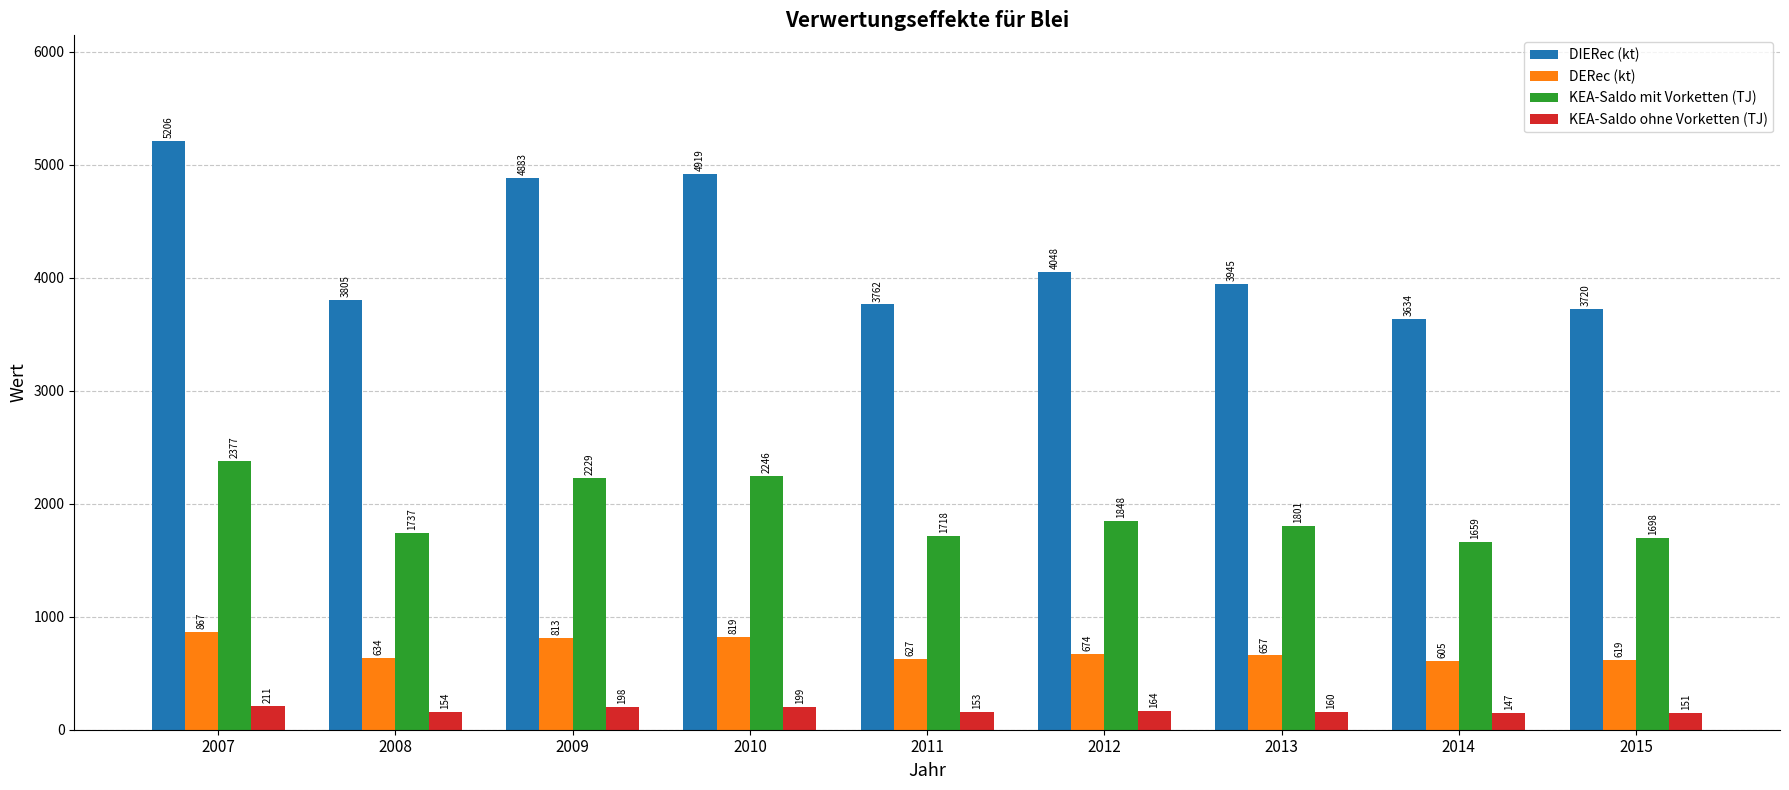

What are all the series names shown in the legend?

DIERec (kt), DERec (kt), KEA-Saldo mit Vorketten (TJ), KEA-Saldo ohne Vorketten (TJ)